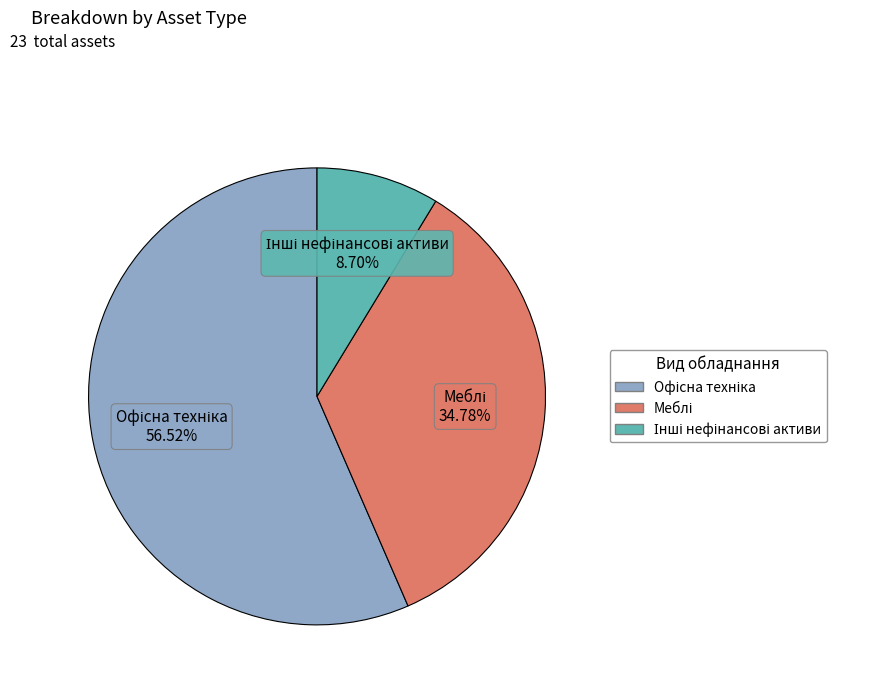

Is there a majority slice in this chart?

Yes